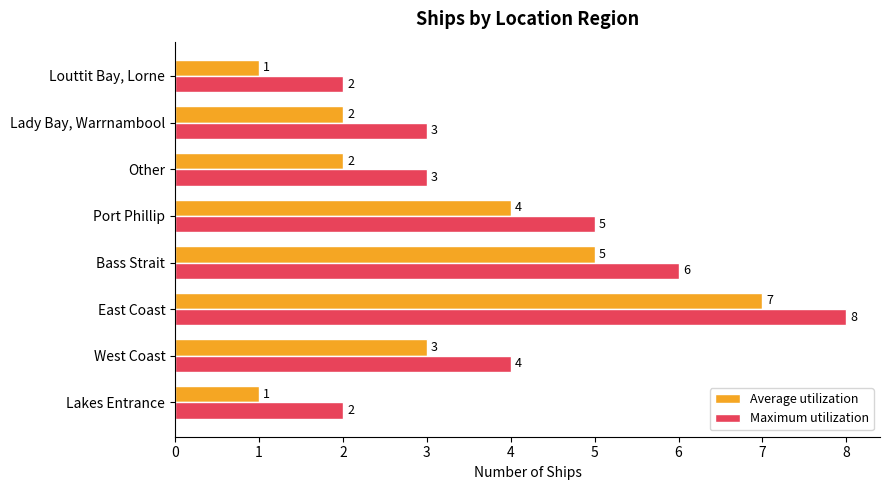

Rank the series by their maximum value, from lowest to highest.

Average utilization, Maximum utilization